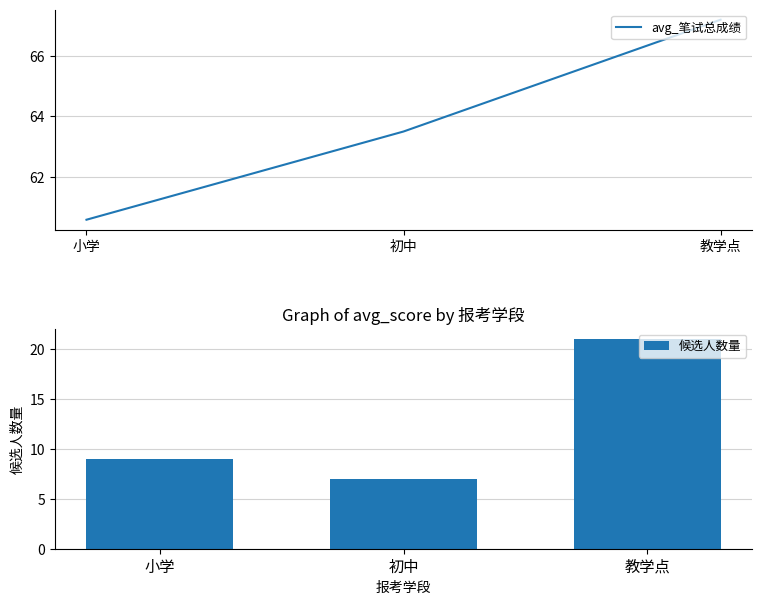

What is the difference between the 候选人数量 values at 小学 and 初中?

2